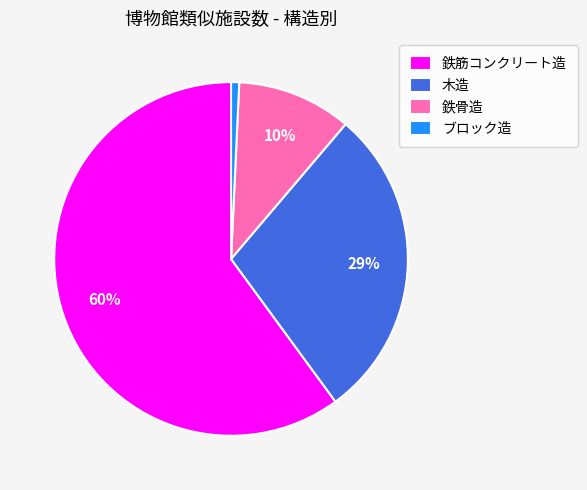

Approximately how many times larger is the value at 鉄筋コンクリート造 compared to 木造?

2.1